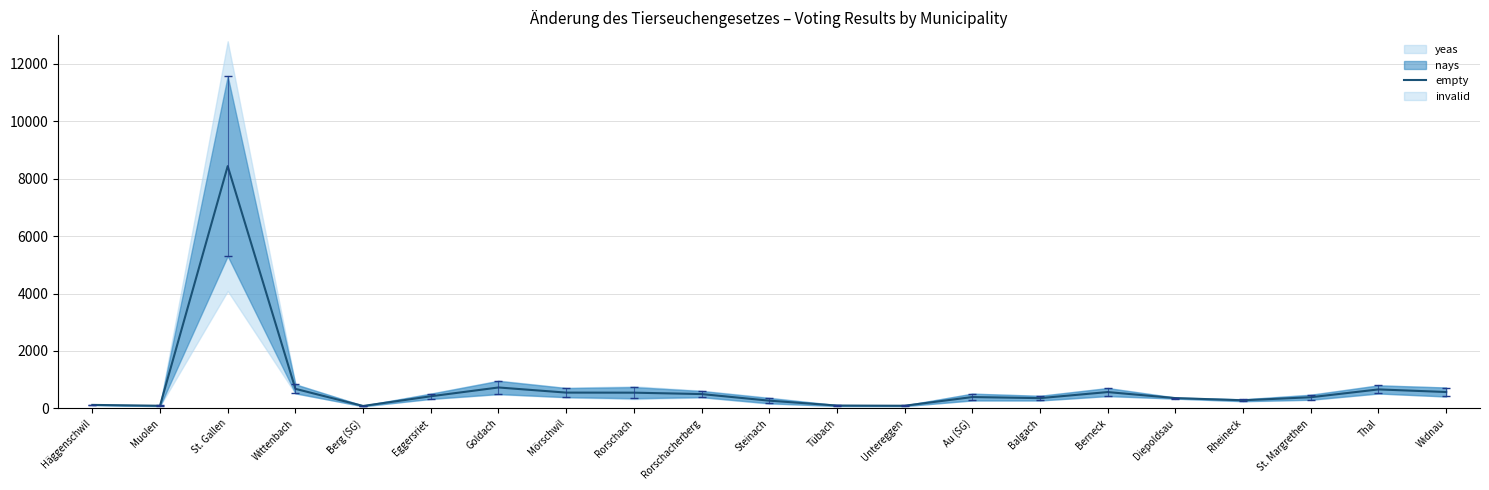

List the labels in order of value, smallest first.

Berg (SG), Muolen, Untereggen, Tübach, Häggenschwil, Steinach, Rheineck, Balgach, Diepoldsau, St. Margrethen, Au (SG), Eggersriet, Rorschacherberg, Rorschach, Mörschwil, Berneck, Widnau, Thal, Wittenbach, Goldach, St. Gallen